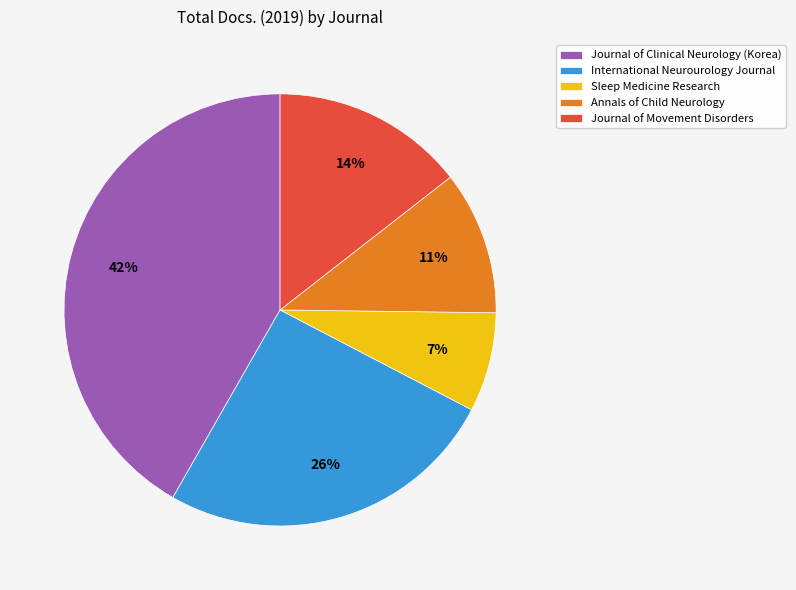

Combined, do Sleep Medicine Research and Annals of Child Neurology account for over 50%?

No